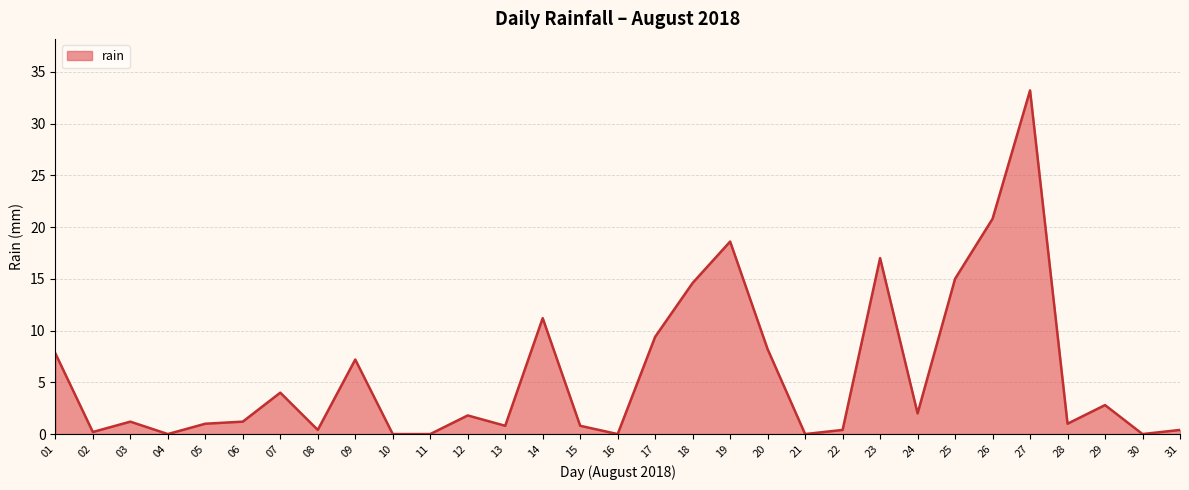

What is the difference between the maximum and minimum values?

33.2